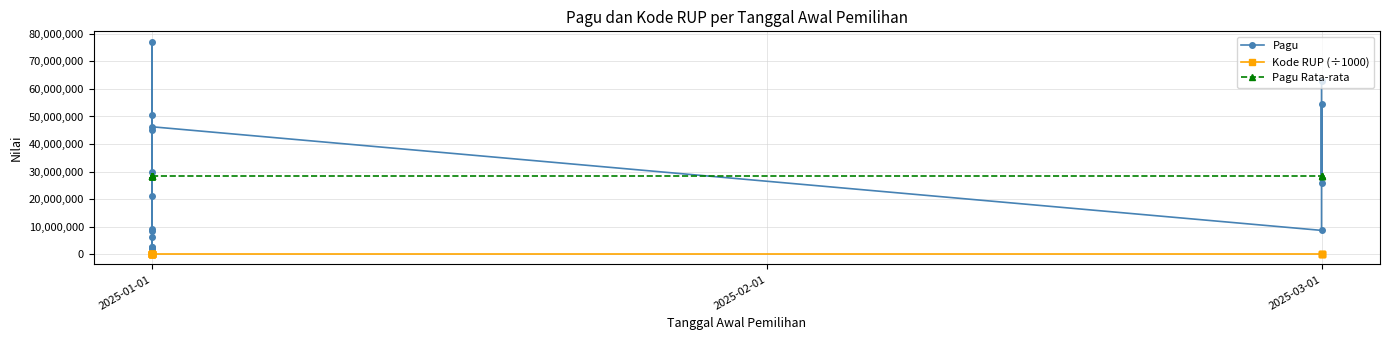

At how many categories does at least one series exceed 26781938?

16